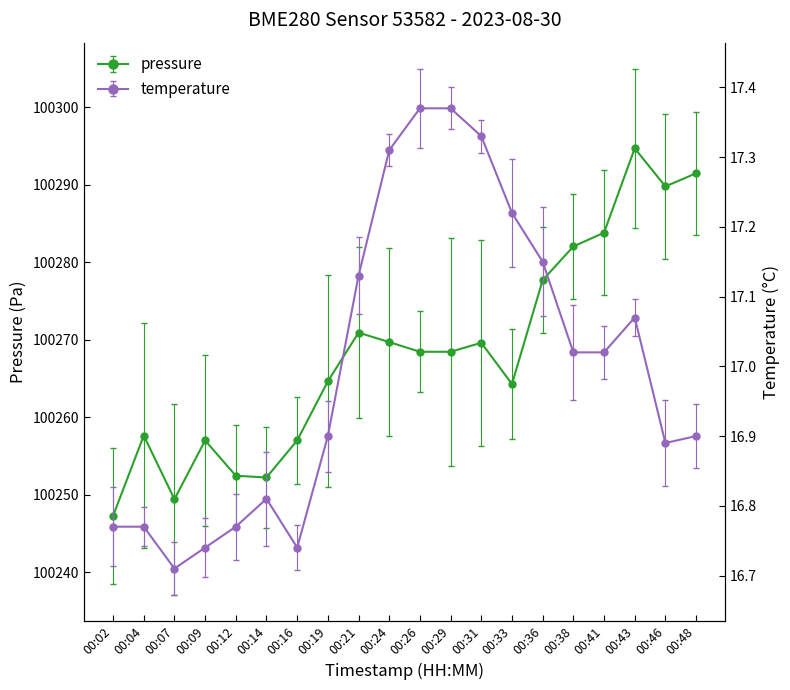

What is the average value of the pressure series?

100268.5